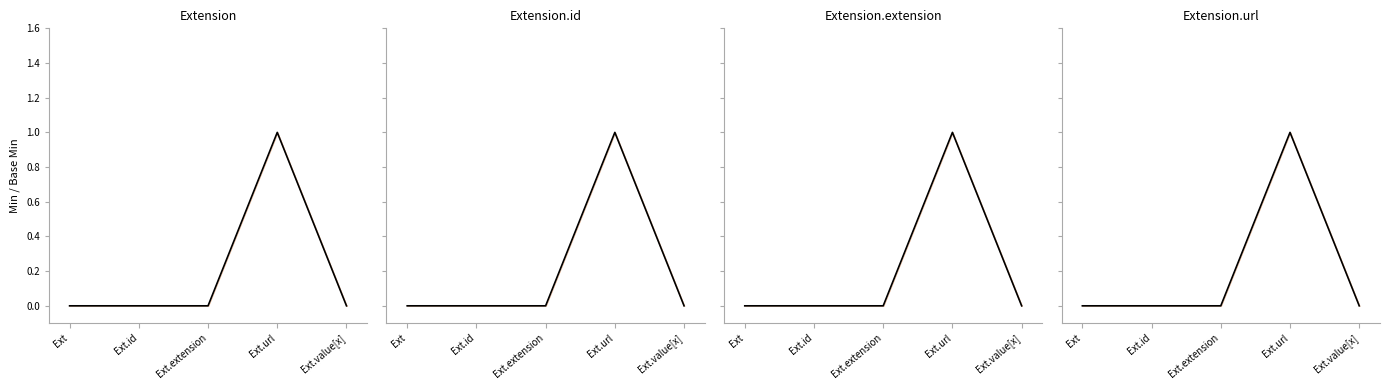

Which has a higher value, Ext.value[x] or Ext.id?

Ext.value[x]